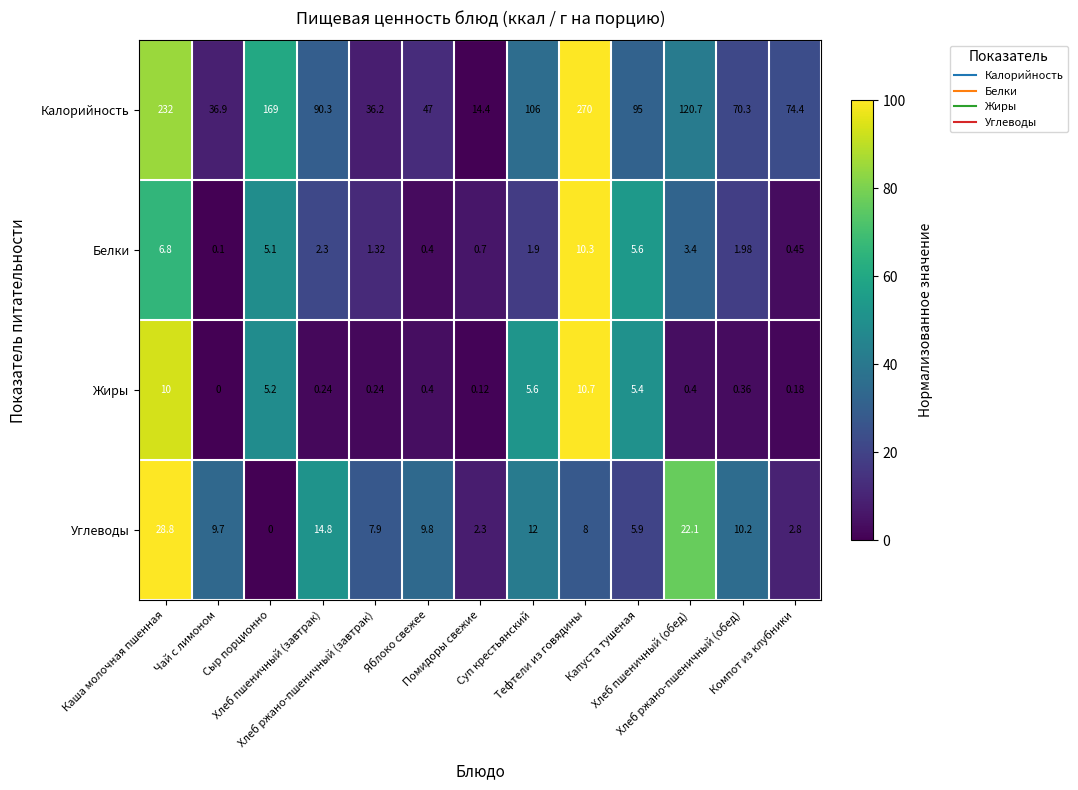

Which series has the largest total across all categories?

Калорийность